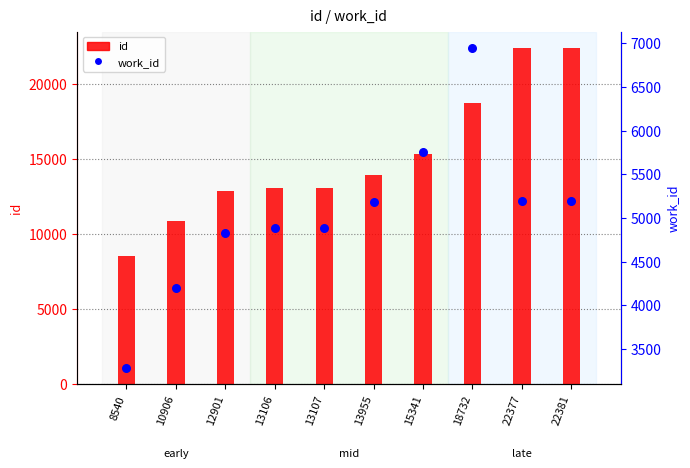

Which series has the largest Y range (max minus min)?

id